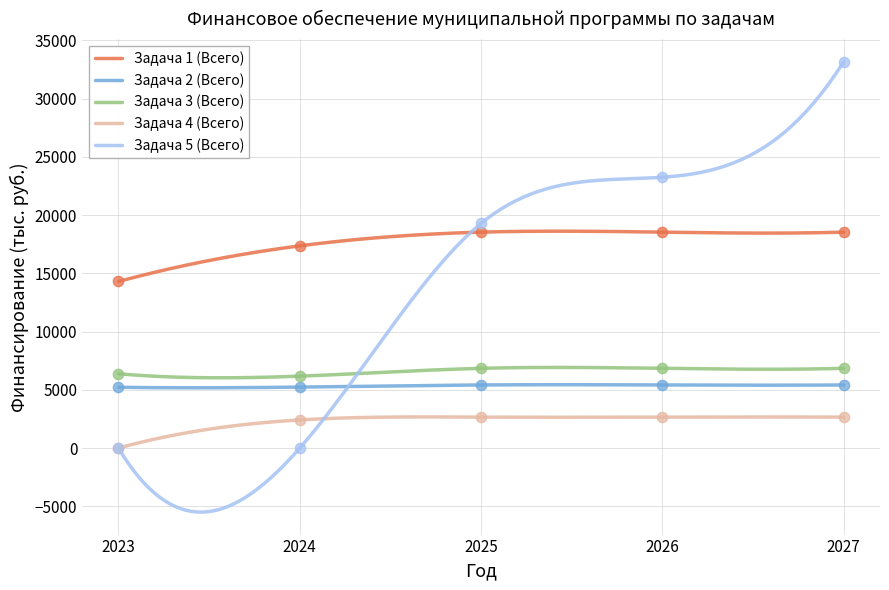

At which category is the sum across all series the highest?

2027